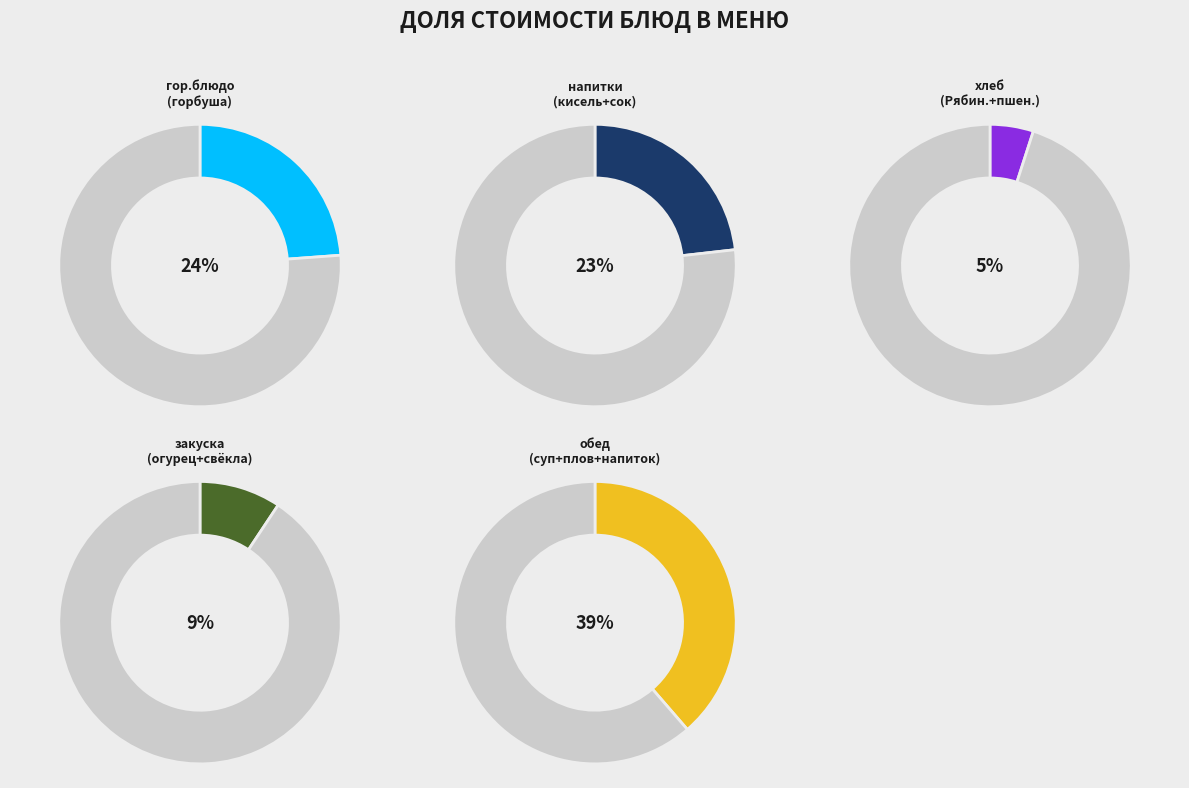

Which category has the smallest portion of the pie?

хлеб Рябинушка